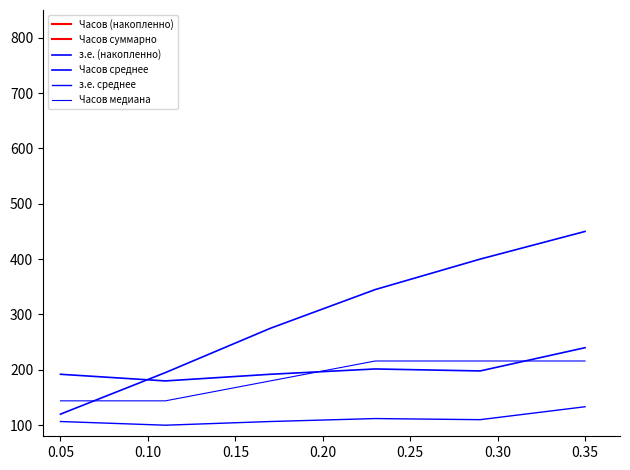

What are all the series names shown in the legend?

Часов (накопленно), Часов суммарно, з.е. (накопленно), Часов среднее, з.е. среднее, Часов медиана